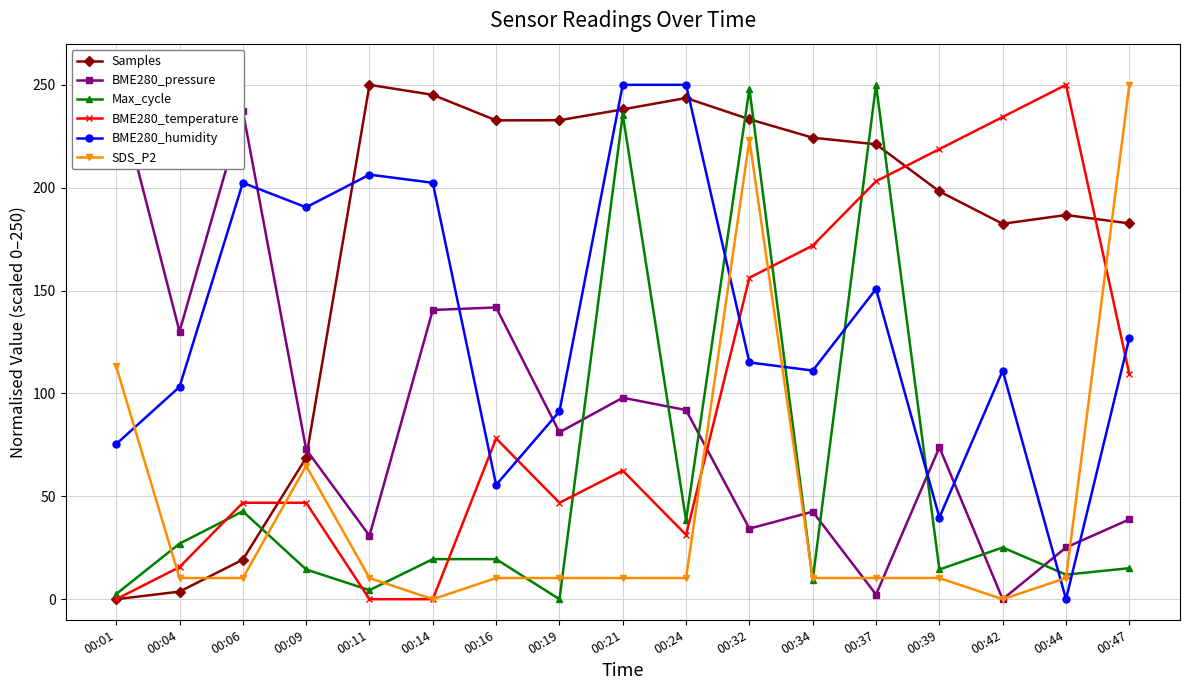

Is it true that BME280_temperature equals 156.8 at 00:01?

False